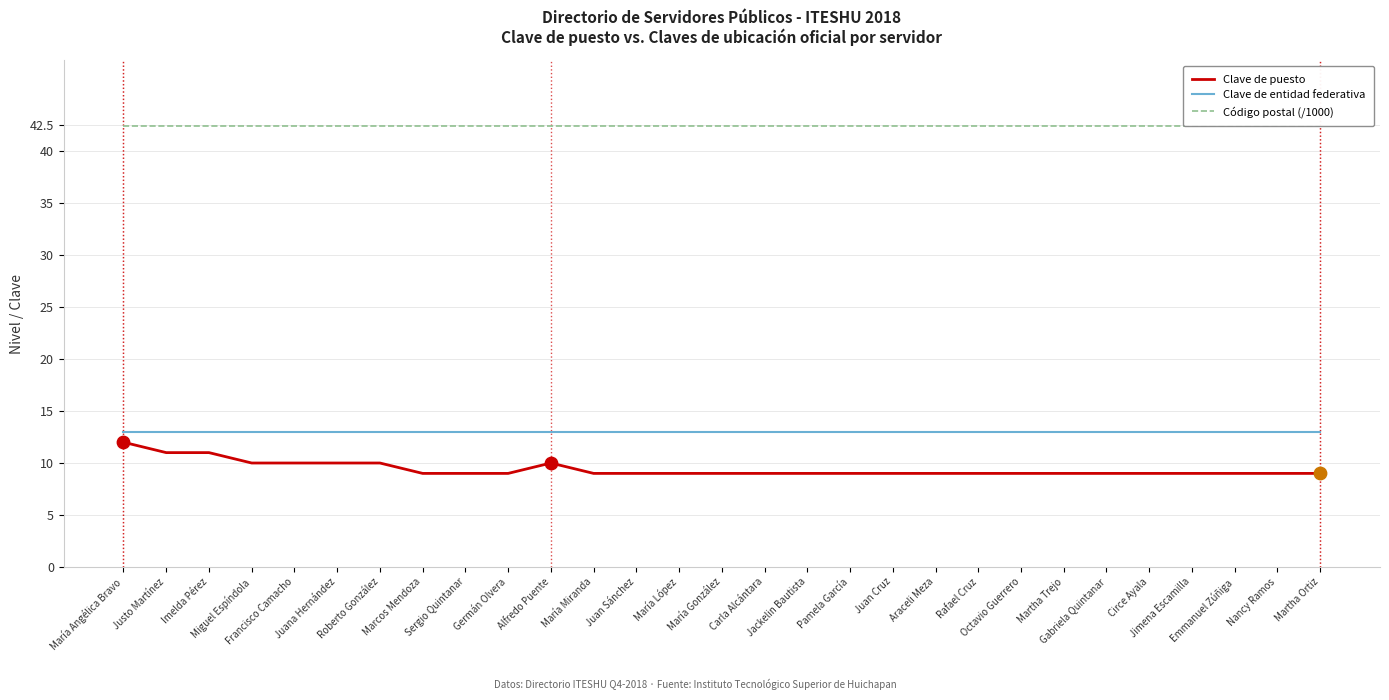

At how many categories does at least one series exceed 9?

29